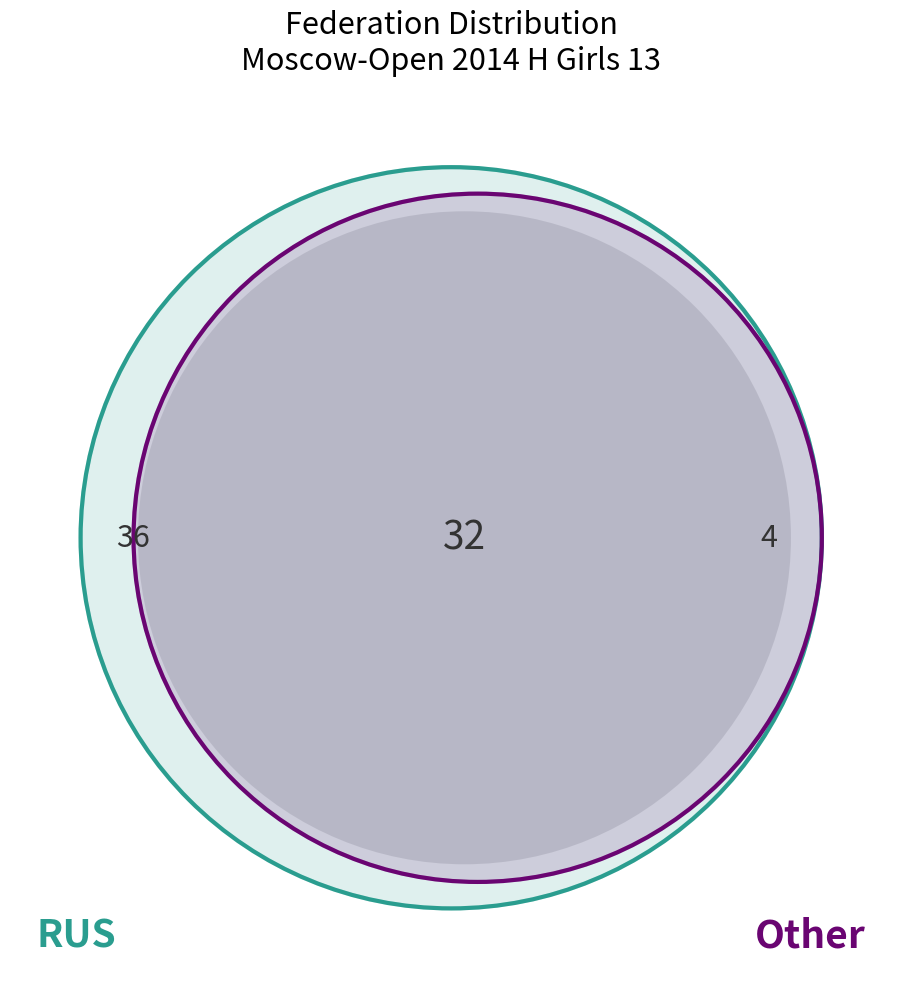

To the nearest percent, what percentage of the pie is RUS?

90%